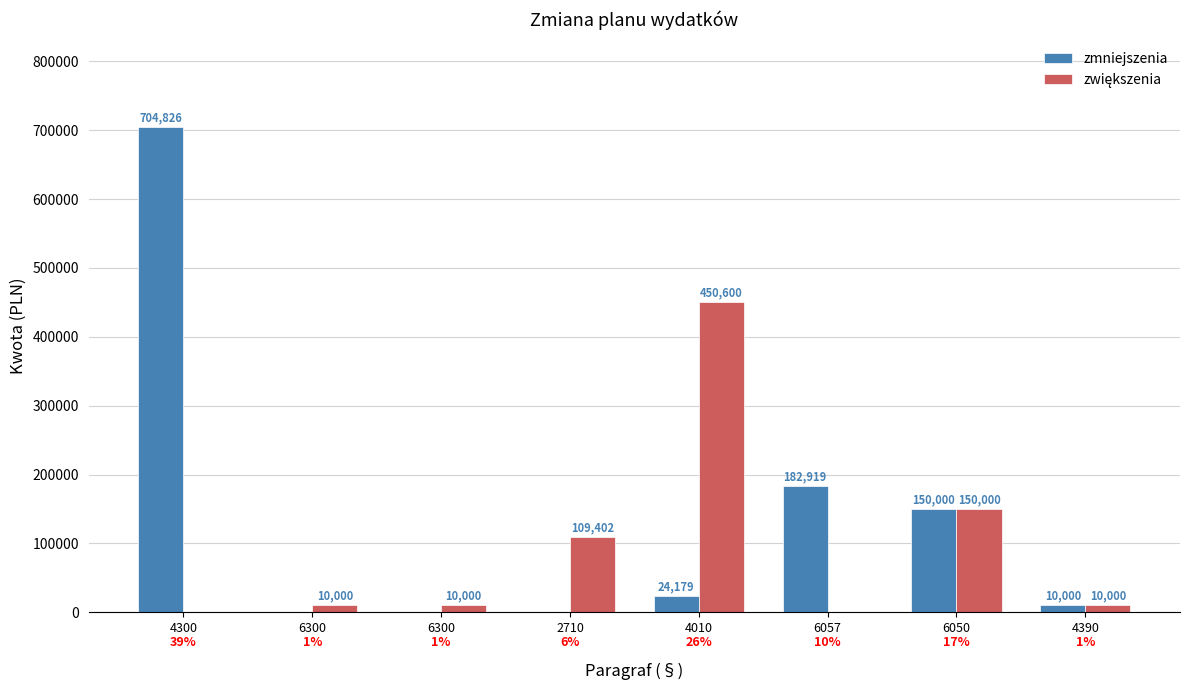

Does the chart contain stacked bars?

No